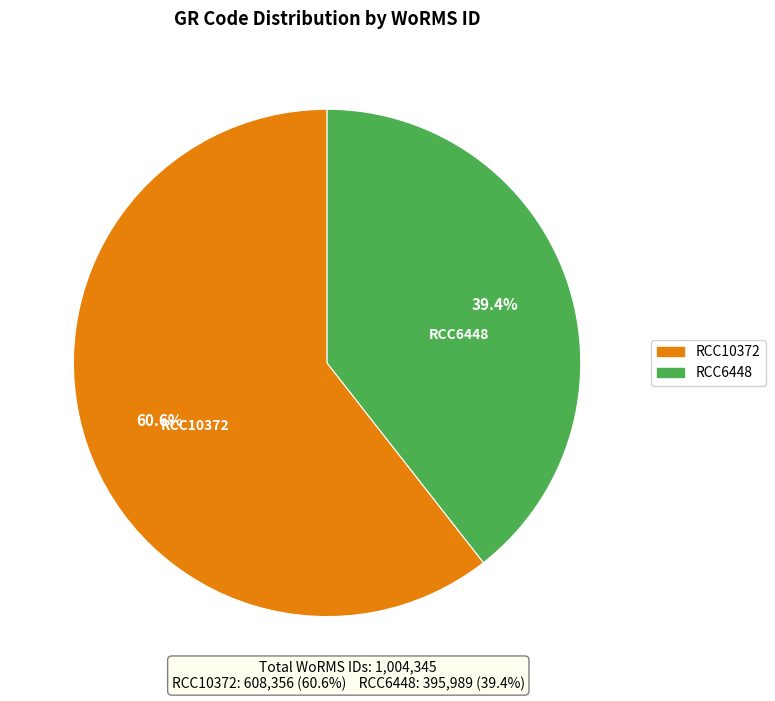

Count the number of slices in the pie.

2